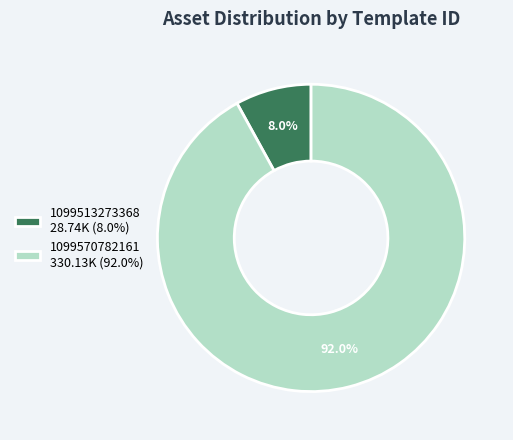

To the nearest percent, what percentage of the pie is 1099513273368?

8%